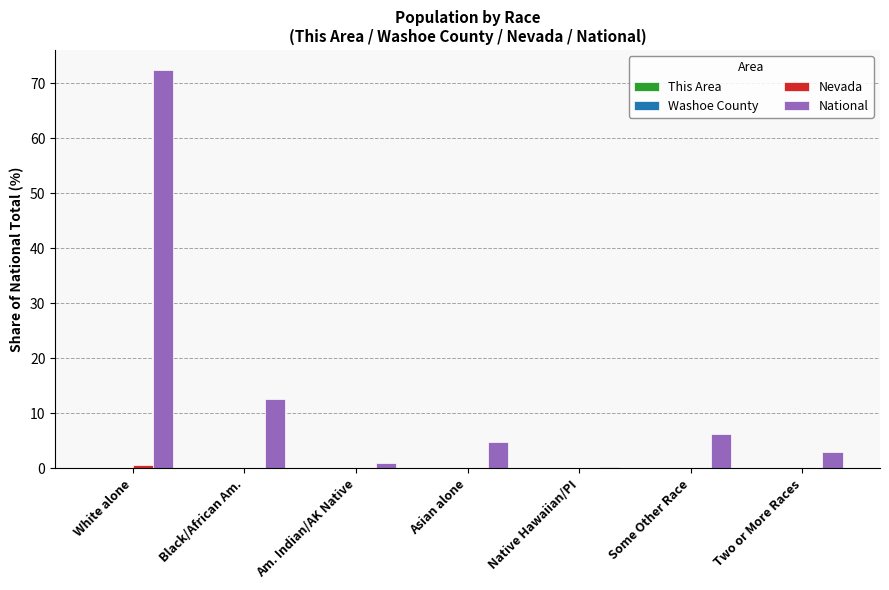

At which category is the sum across all series the highest?

White alone